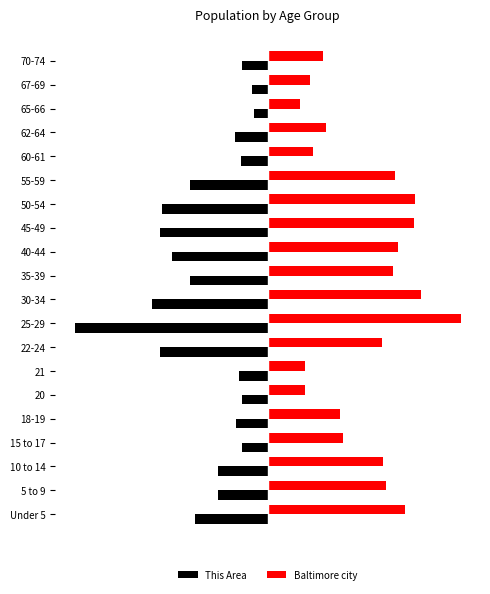

What are all the series names shown in the legend?

This Area, Baltimore city